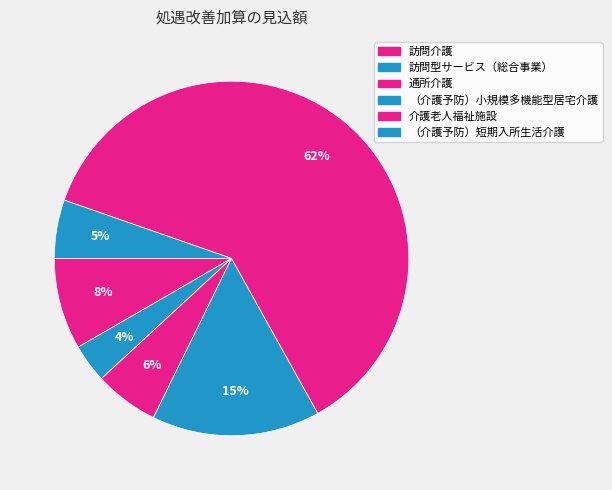

To the nearest percent, what is the difference between the largest and smallest slice percentages?

58%